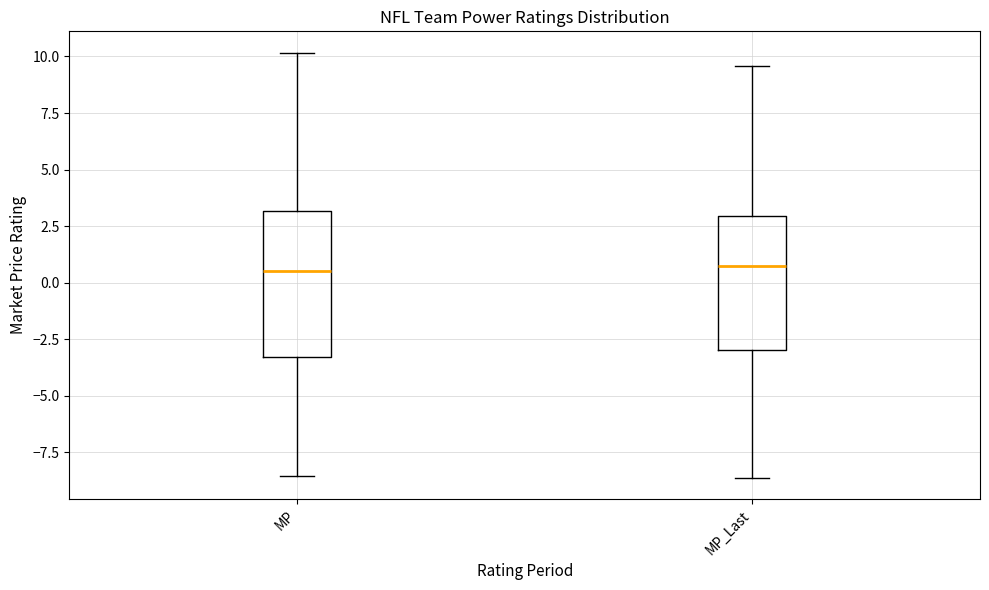

Reading left to right, transcribe this box plot: for each box, give where its median line is, the range the box spans, and where its two whiskers end, as read against the y-axis. The values are not printed on the chart, so give them approximately, as read against the axis.

MP: median 0.5, box -3.5 to 3.0, whiskers -8.5 to 10.0
MP_Last: median 0.5, box -3.0 to 3.0, whiskers -8.5 to 9.5